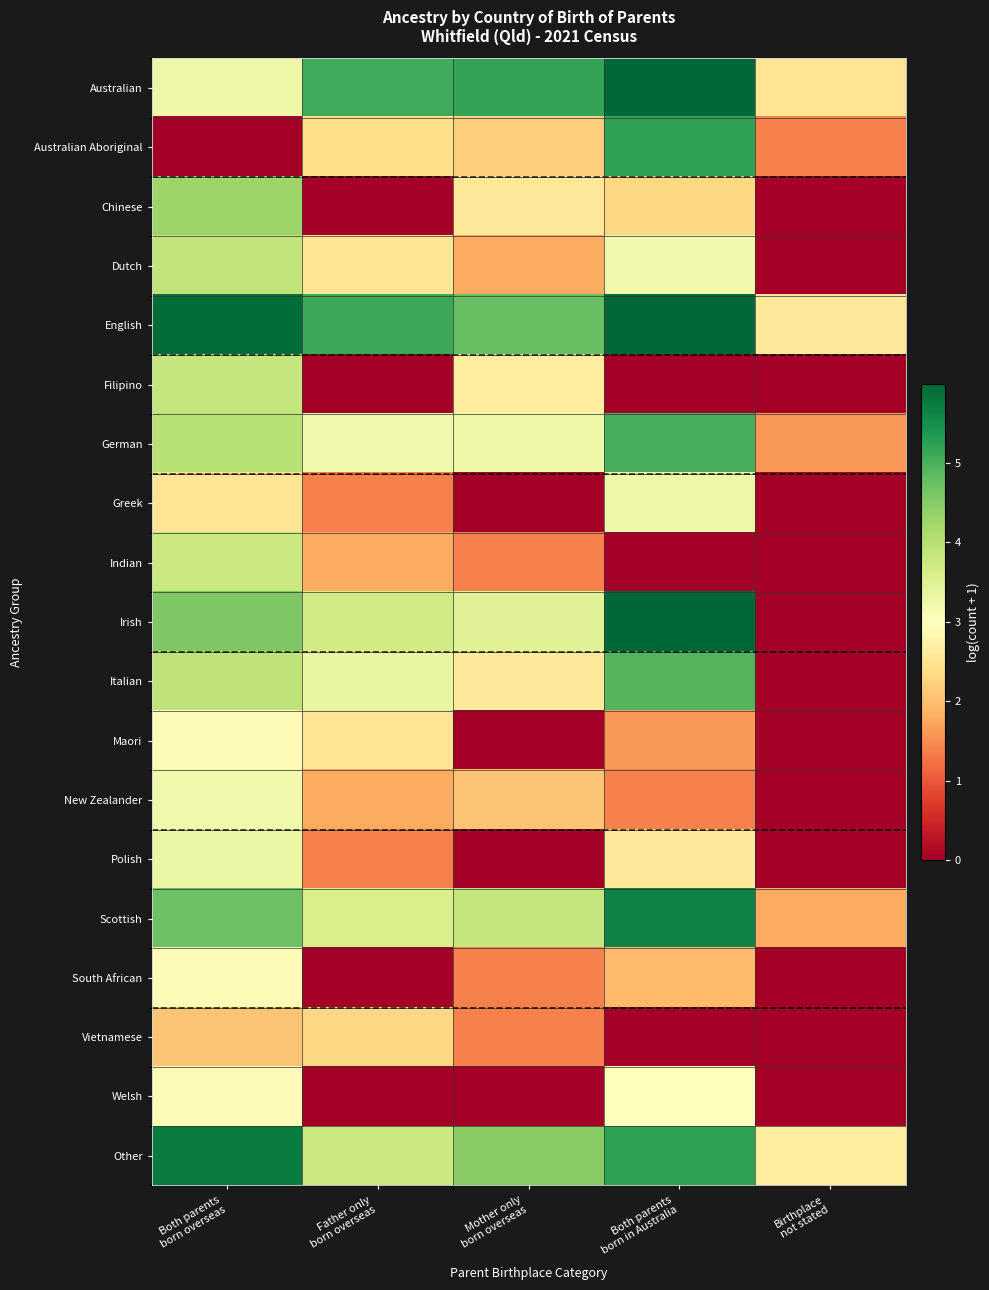

What is the total value across all series at Father only
born overseas?

43.8